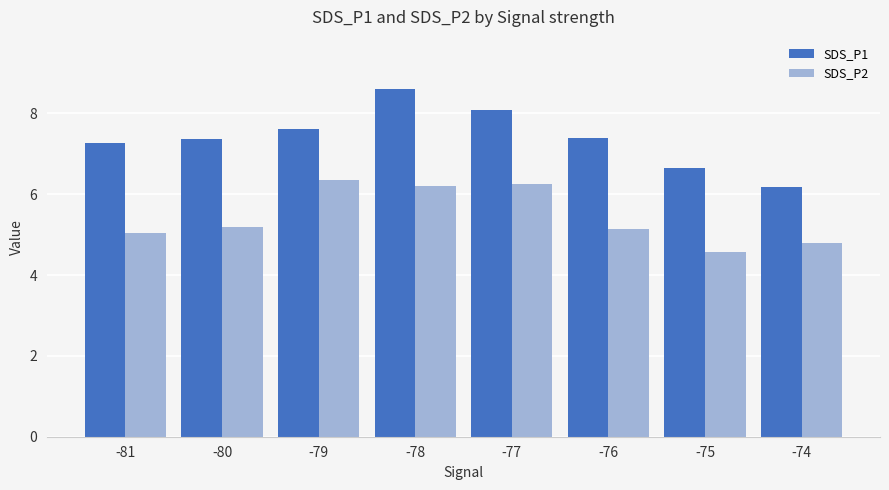

Rank the series at -75 from highest to lowest value.

SDS_P1, SDS_P2